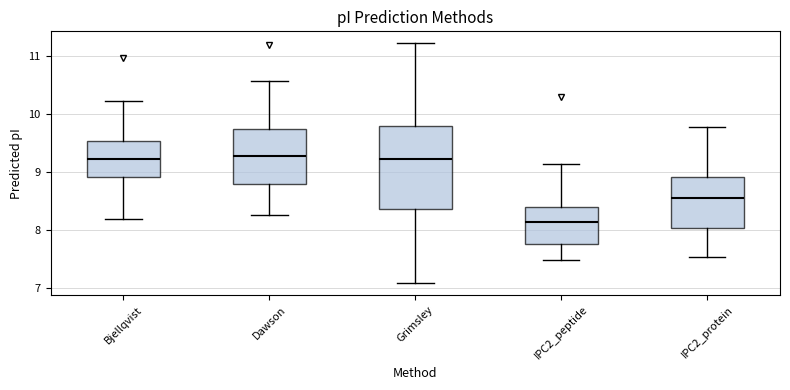

Where does the upper whisker of the box for Dawson end on the y-axis? The values are not printed on the chart, so give them approximately, as read against the axis.

10.6